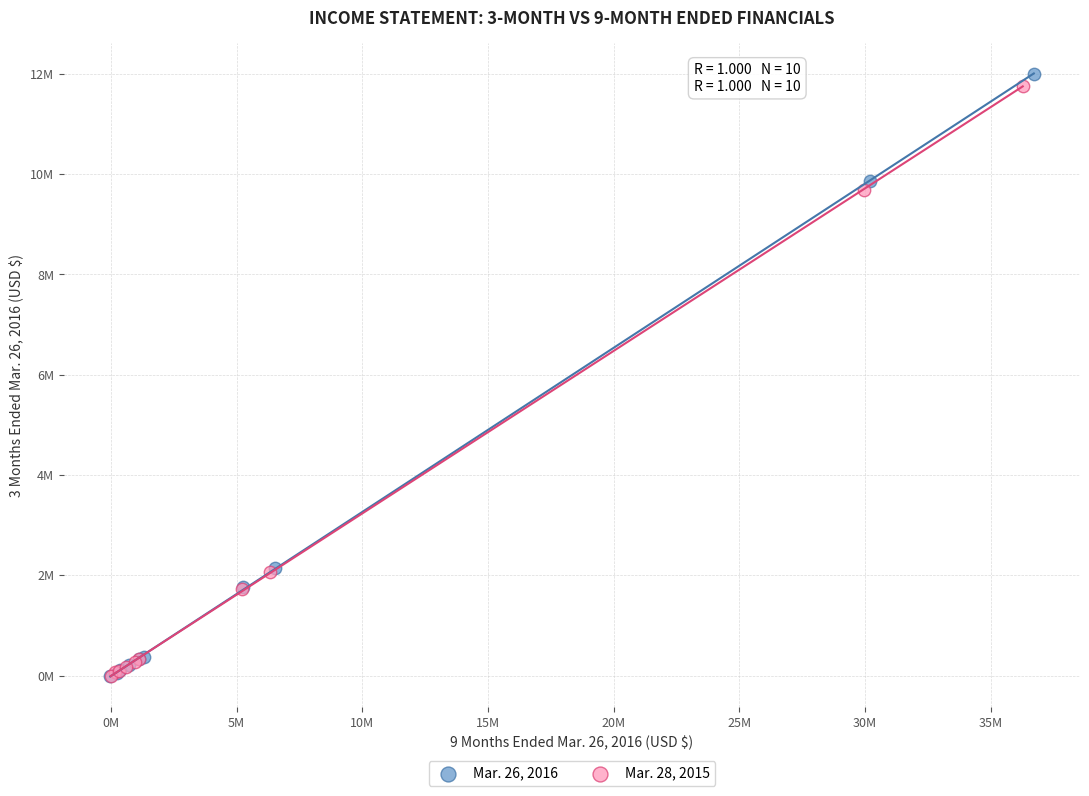

What are all the series names shown in the legend?

Mar. 26, 2016, Mar. 28, 2015